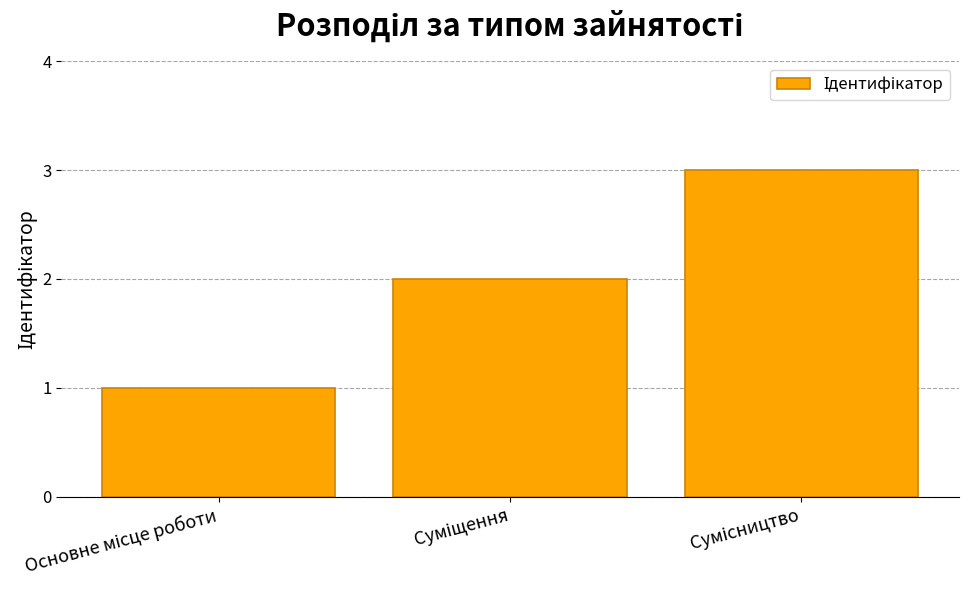

What is the greatest value displayed?

3